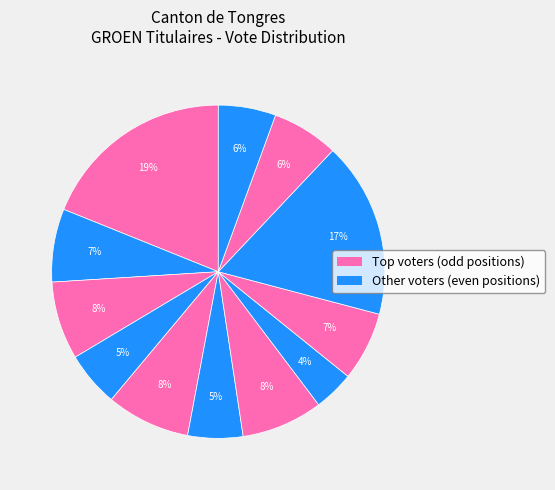

Count the number of slices in the pie.

12